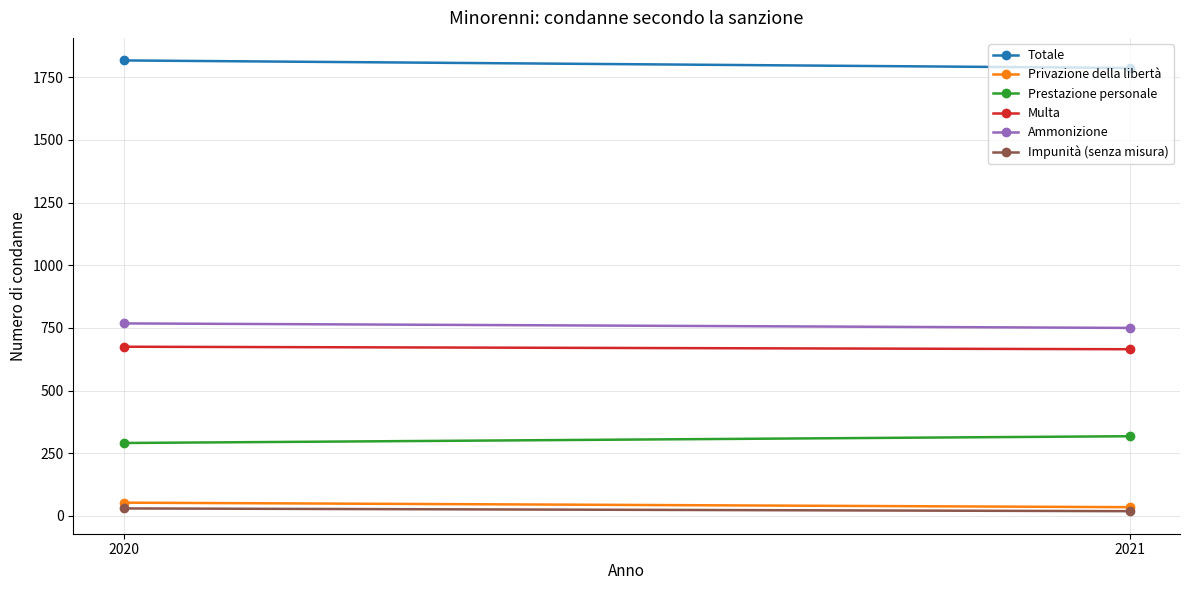

At which label is Multa closest to 670?

2020